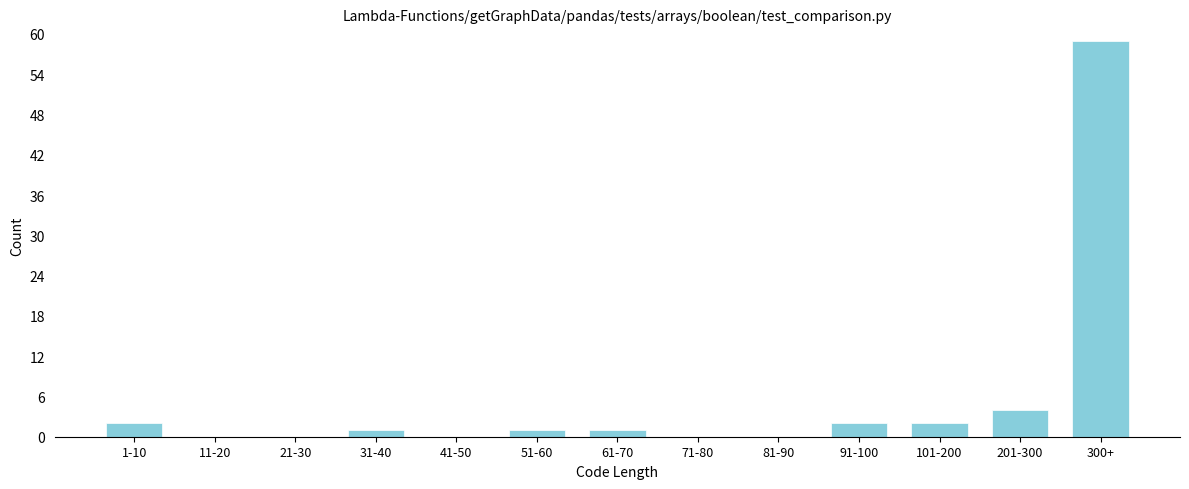

Reading left to right, transcribe all the data shown in this chart.

1-10=2	11-20=0	21-30=0	31-40=1	41-50=0	51-60=1	61-70=1	71-80=0	81-90=0	91-100=2	101-200=2	201-300=4	300+=59